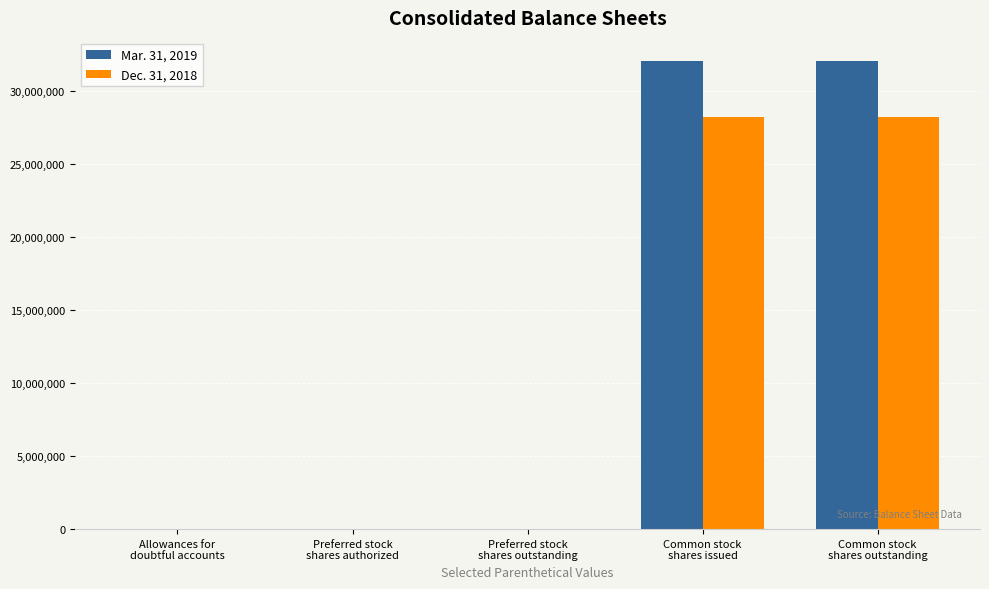

Does the chart contain stacked bars?

No